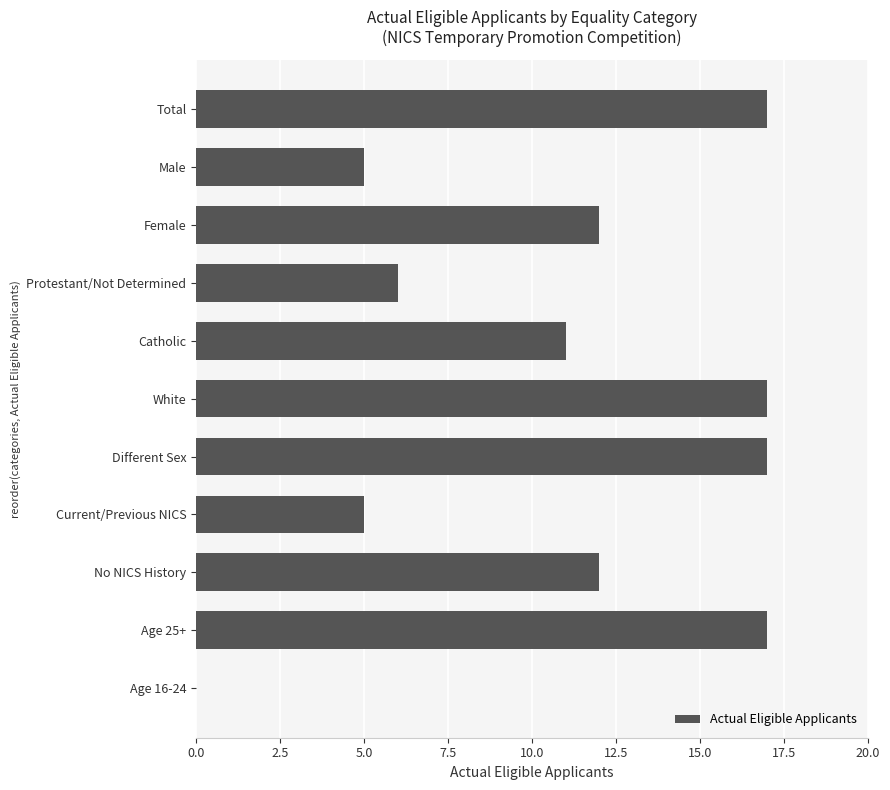

Count the number of categories in the chart.

11